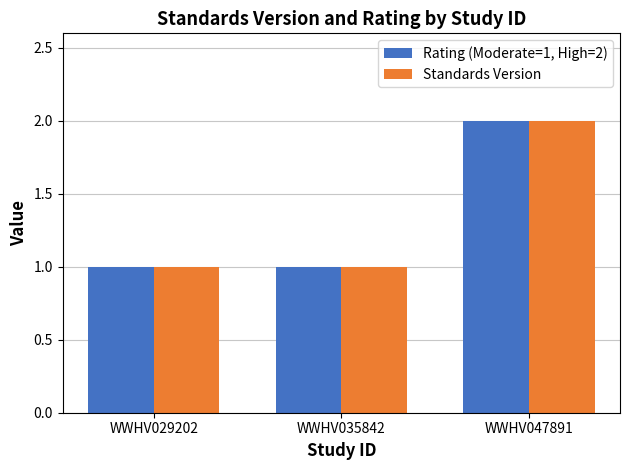

Reading left to right, list all the values displayed in this chart.

Rating (Moderate=1, High=2): WWHV029202=1	WWHV035842=1	WWHV047891=2
Standards Version: WWHV029202=1	WWHV035842=1	WWHV047891=2